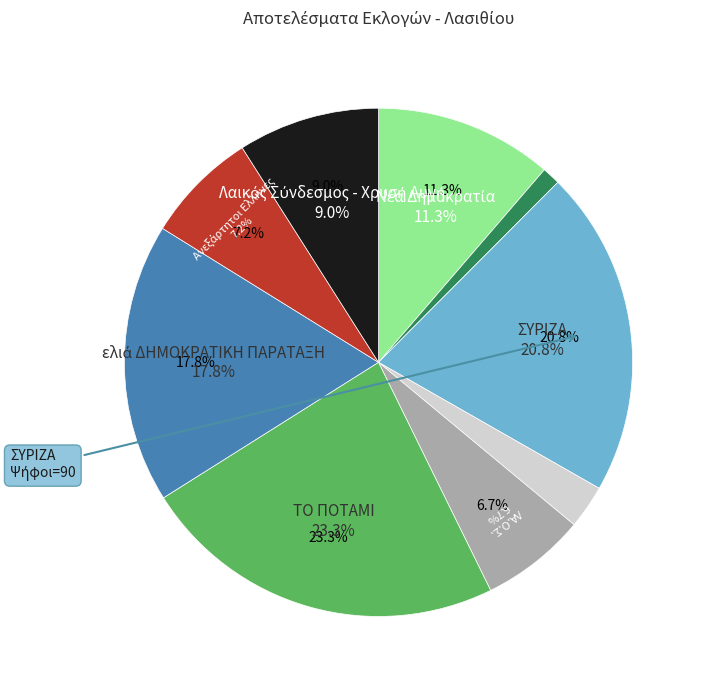

What percentage is the Ενωση Κεντρώων slice, to the nearest percent?

3%